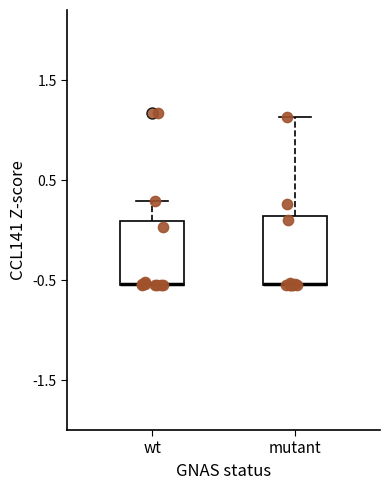

Where does the upper whisker of the box for wt end on the y-axis? The values are not printed on the chart, so give them approximately, as read against the axis.

0.3